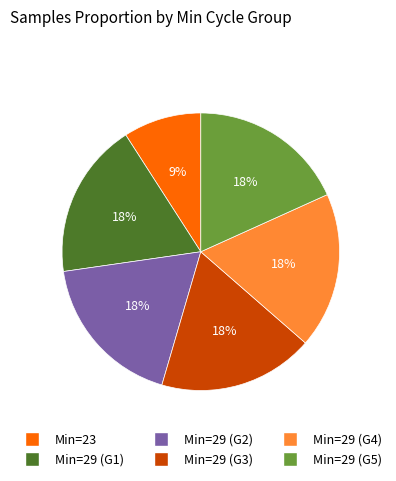

To the nearest percent, what is the average slice percentage?

17%